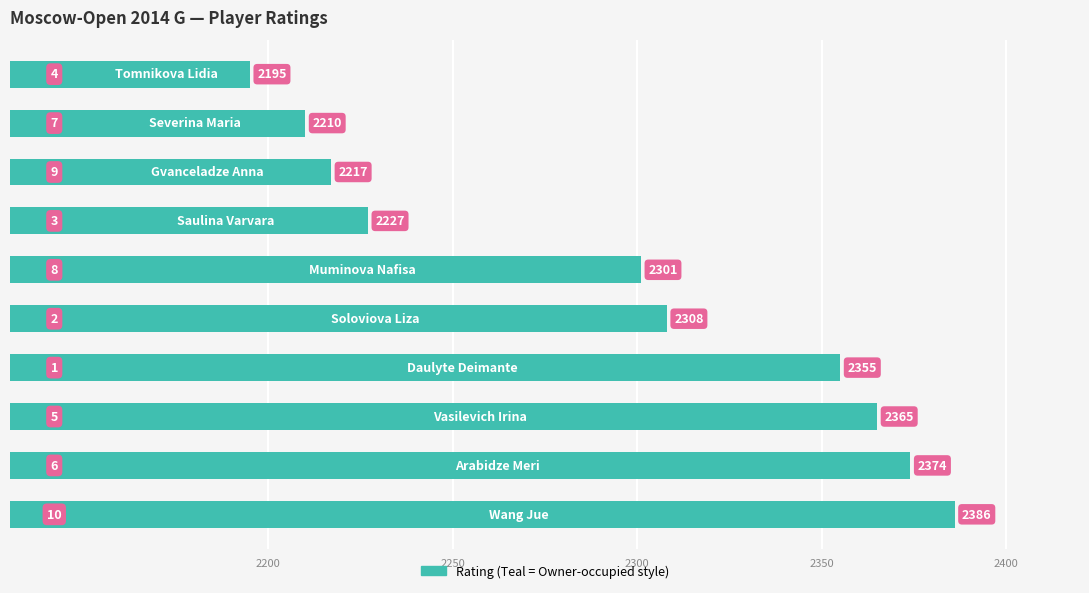

Reading bottom to top, transcribe all the data shown in this chart.

2386	2374	2365	2355	2308	2301	2227	2217	2210	2195